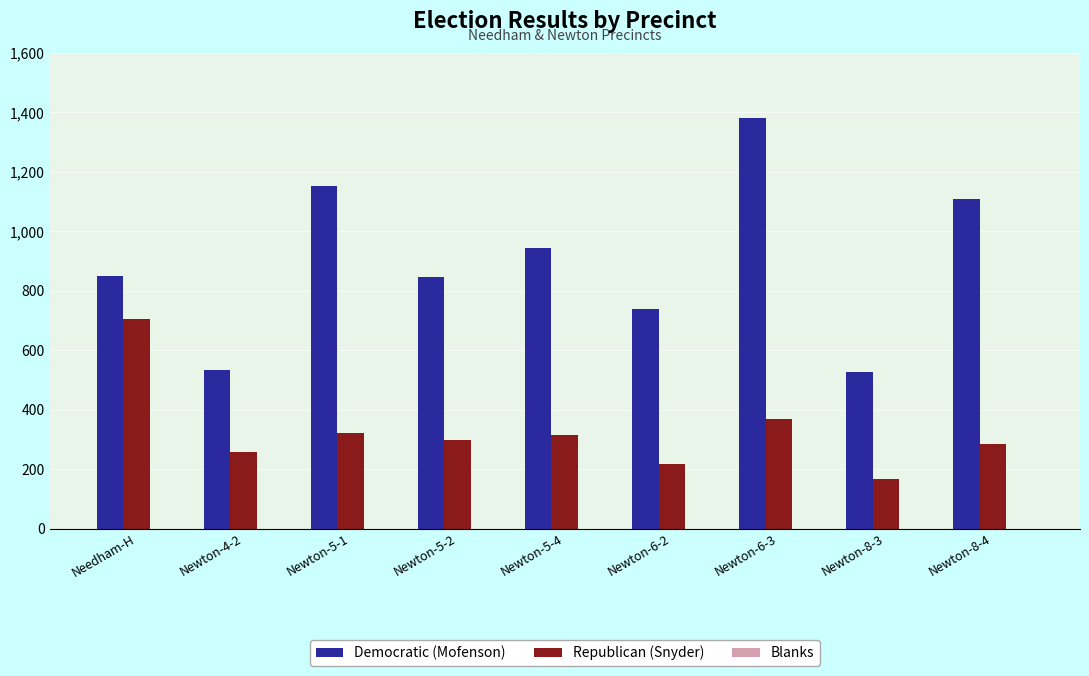

What is the approximate value of Republican (Snyder) at Newton-8-3, to the nearest 50?

150